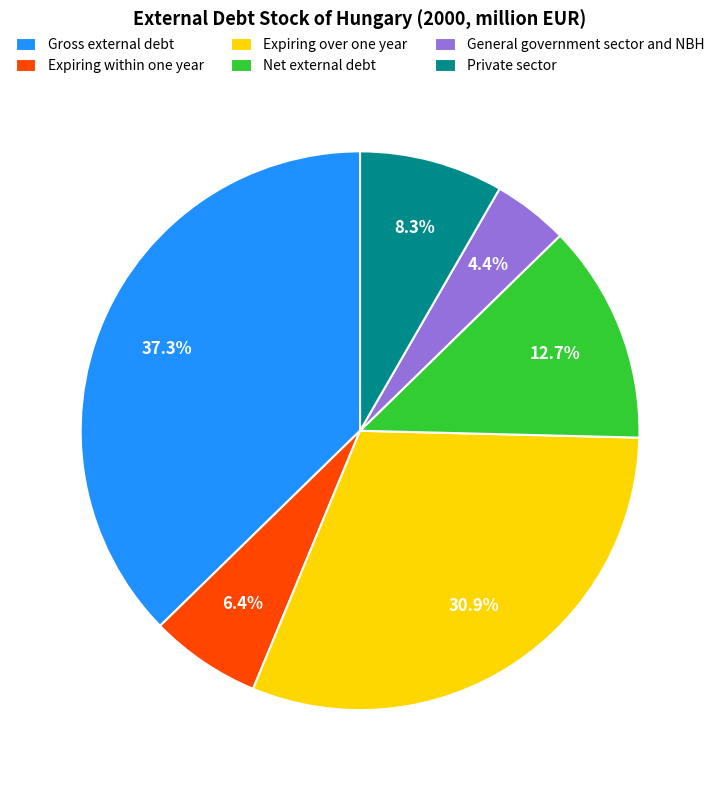

How many slices are in this pie chart?

6